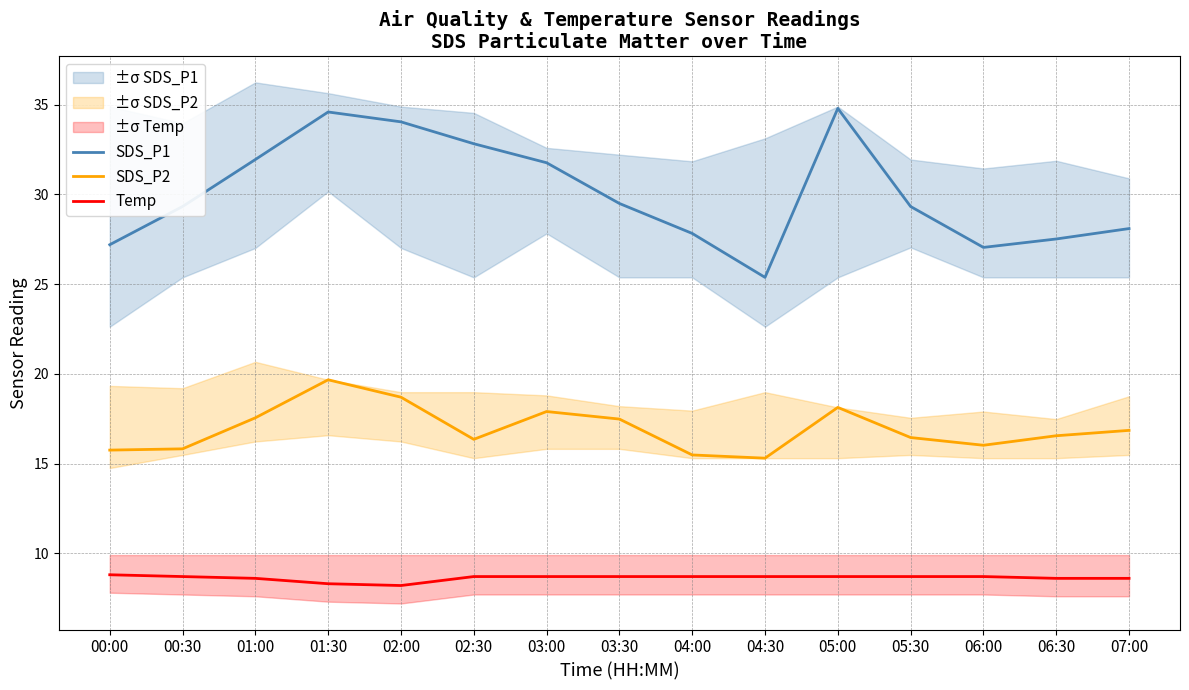

What is the highest value of the SDS_P1 series?

34.8